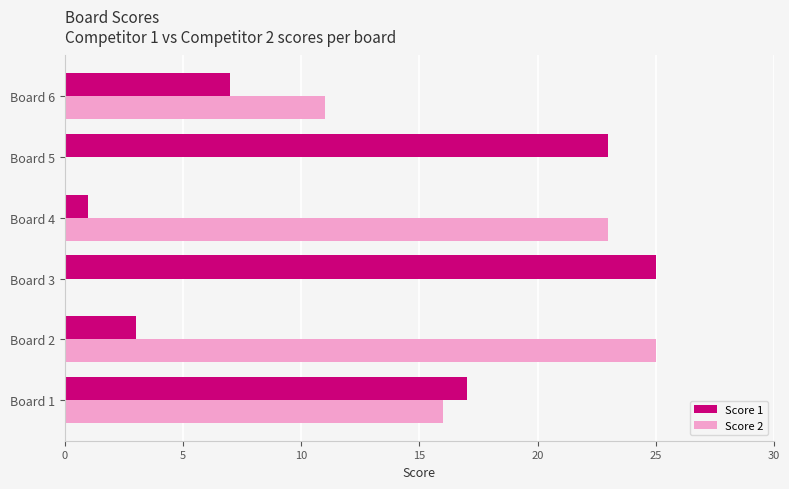

The value of Score 2 at Board 1 is 16. True or false?

True